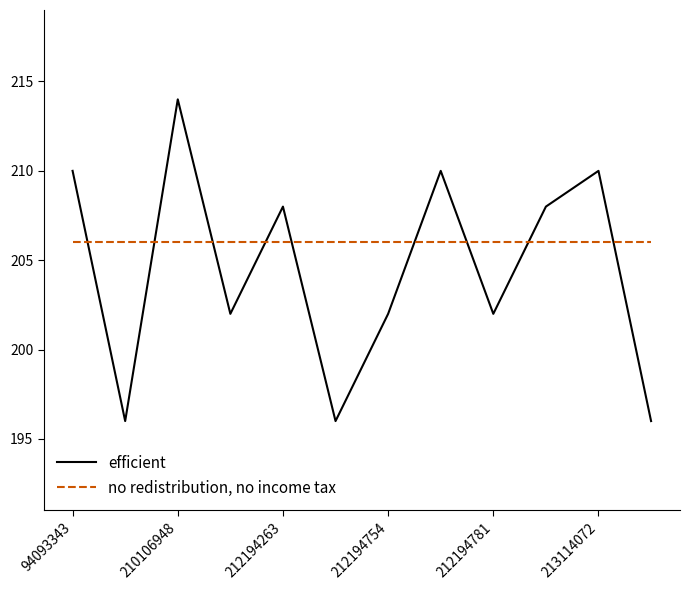

True or false: efficient and no redistribution, no income tax intersect in this chart.

True